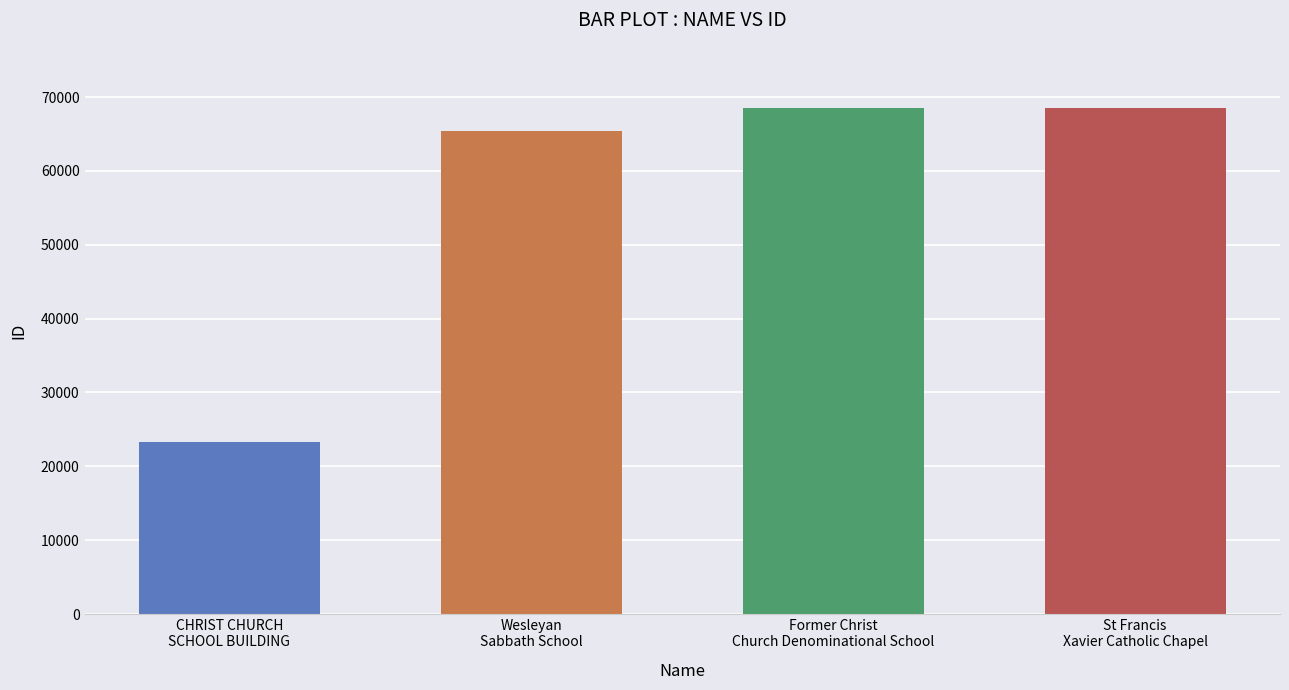

The chart shows a value of 111911 at Wesleyan Sabbath School. True or false?

False